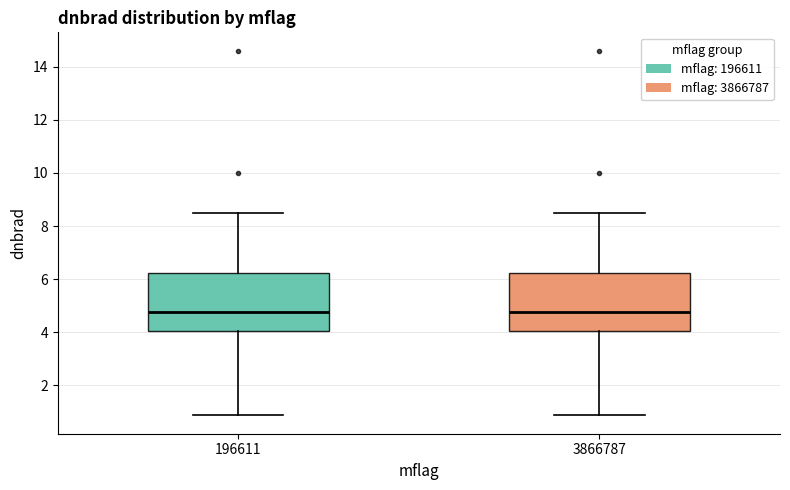

Reading left to right, transcribe this box plot: for each box, give where its median line is, the range the box spans, and where its two whiskers end, as read against the y-axis. The values are not printed on the chart, so give them approximately, as read against the axis.

196611: median 4.8, box 4.0 to 6.2, whiskers 0.8 to 8.6
3866787: median 4.8, box 4.0 to 6.2, whiskers 0.8 to 8.6